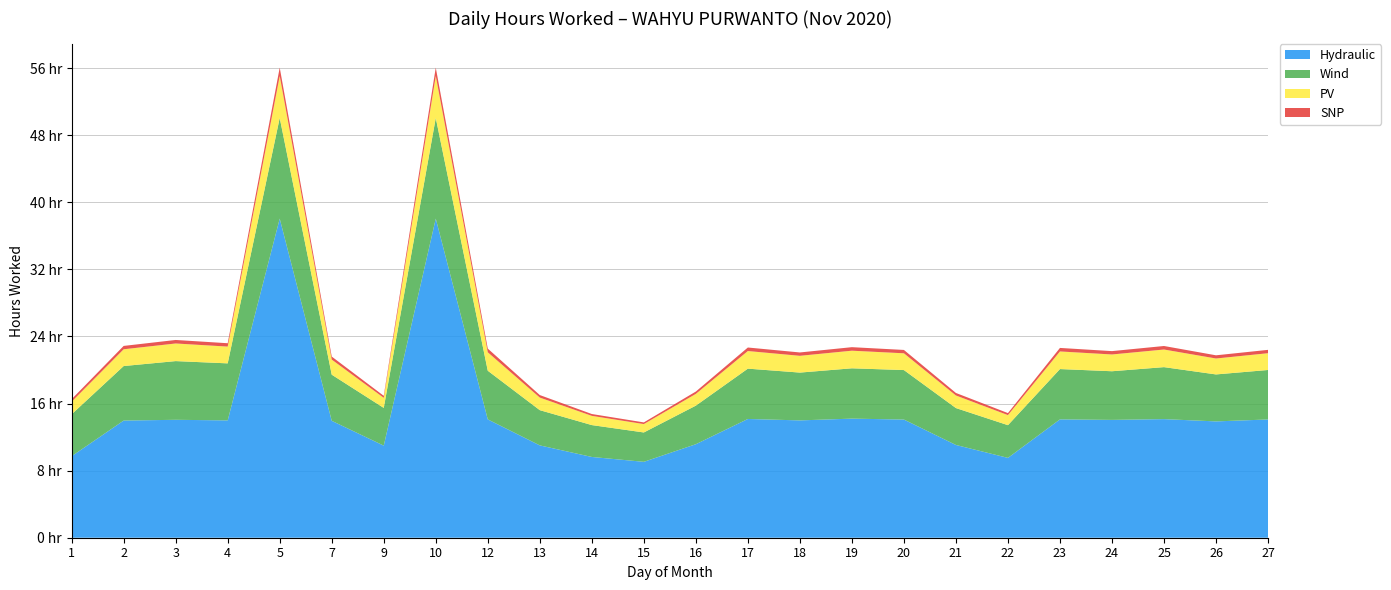

Reading left to right, extract all data points from this chart.

Hydraulic: 1=9.7	2=14.0	3=14.1	4=14.0	5=38.0	7=13.9	9=11.0	10=38.0	12=14.1	13=11.0	14=9.6	15=9.1	16=11.2	17=14.2	18=14.0	19=14.2	20=14.1	21=11.1	22=9.5	23=14.1	24=14.1	25=14.1	26=13.9	27=14.1
Wind: 1=5.0	2=6.5	3=7.0	4=6.8	5=12.0	7=5.5	9=4.5	10=12.0	12=5.8	13=4.2	14=3.8	15=3.5	16=4.6	17=6.0	18=5.7	19=6.0	20=5.9	21=4.4	22=3.9	23=6.0	24=5.8	25=6.2	26=5.6	27=5.9
PV: 1=1.5	2=2.0	3=2.1	4=2.0	5=5.0	7=1.8	9=1.2	10=5.0	12=2.2	13=1.5	14=1.1	15=1.0	16=1.4	17=2.1	18=2.0	19=2.1	20=2.0	21=1.5	22=1.2	23=2.1	24=2.0	25=2.1	26=1.9	27=2.0
SNP: 1=0.3	2=0.4	3=0.4	4=0.4	5=1.0	7=0.4	9=0.2	10=1.0	12=0.4	13=0.3	14=0.2	15=0.2	16=0.3	17=0.4	18=0.4	19=0.4	20=0.4	21=0.3	22=0.2	23=0.4	24=0.4	25=0.4	26=0.4	27=0.4